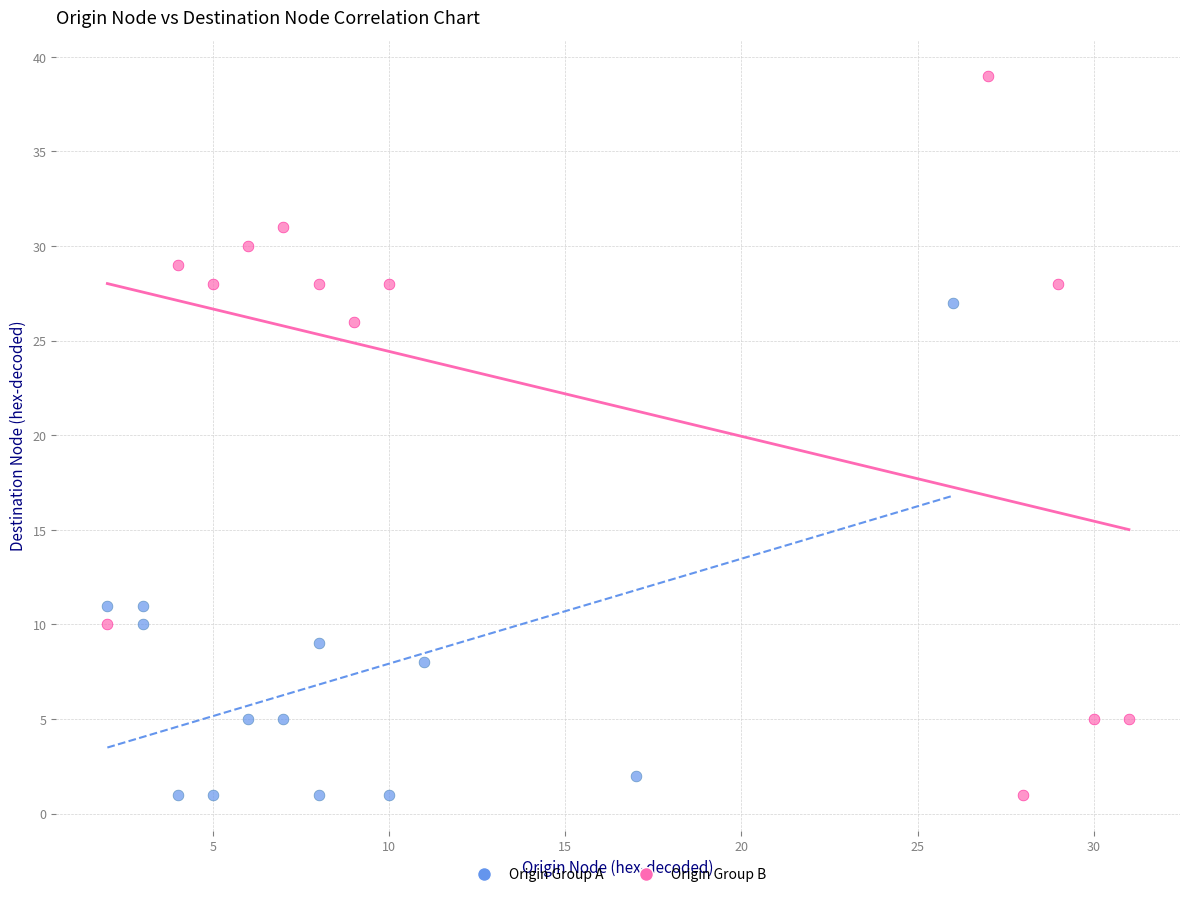

Which series has the widest spread of Y values?

Origin Group B